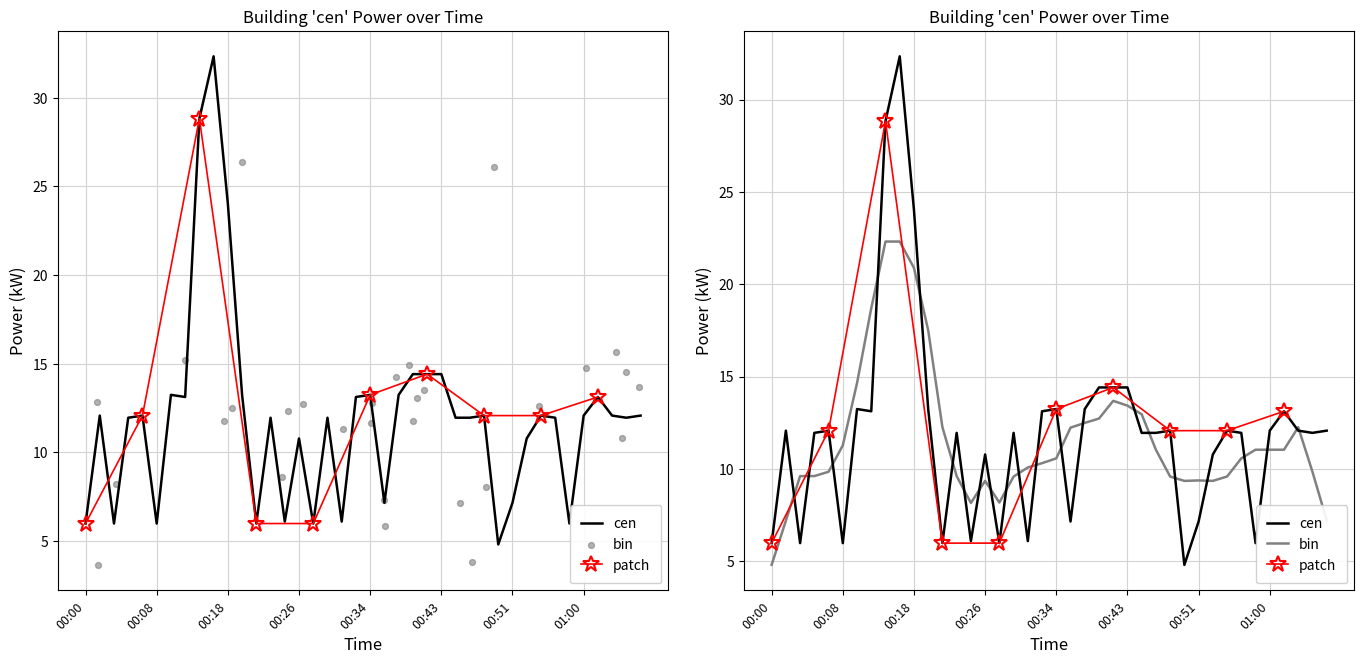

Which has a higher value, 00:50 or 00:18?

00:18